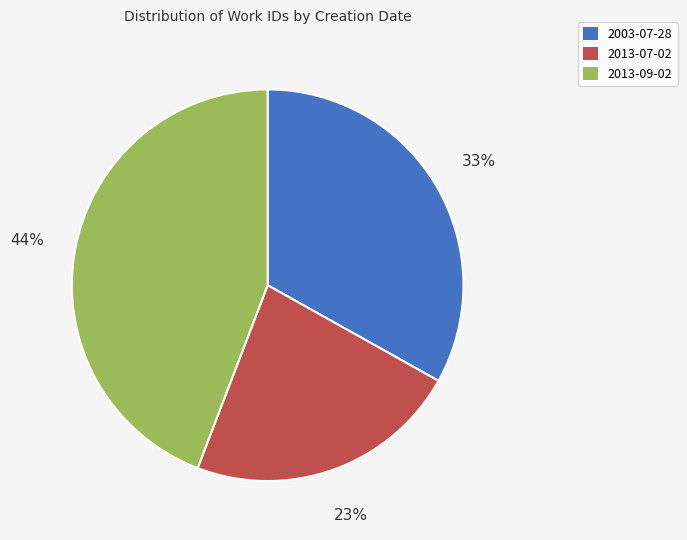

Combined, do 2013-09-02 and 2003-07-28 account for over 50%?

Yes